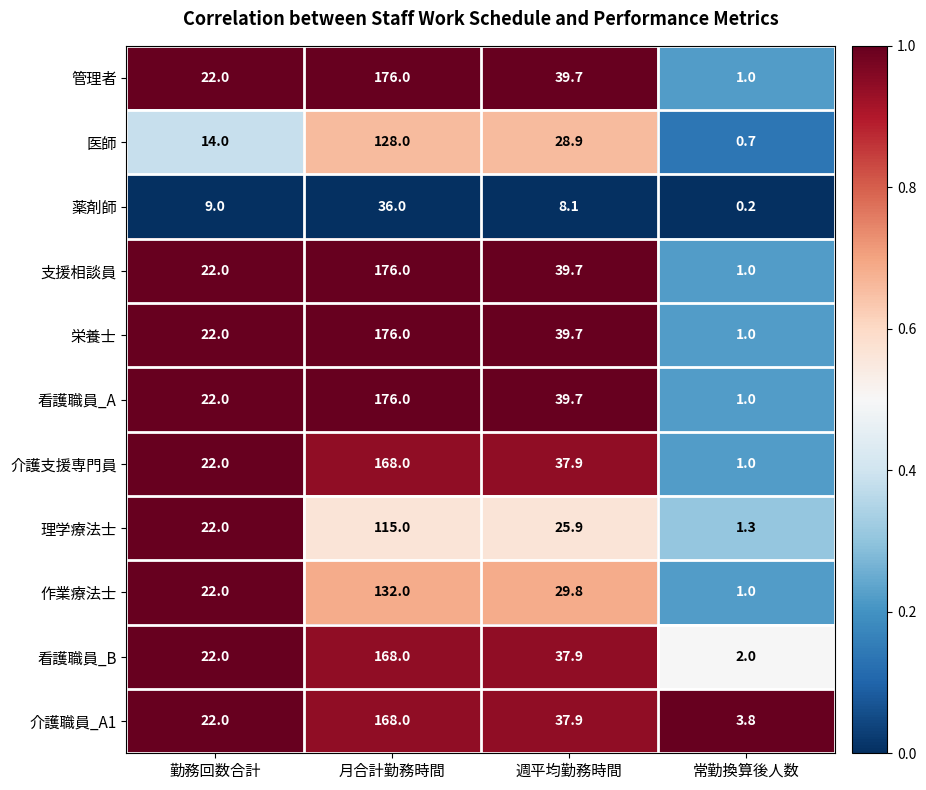

What is the sum of all 栄養士 values?

238.7